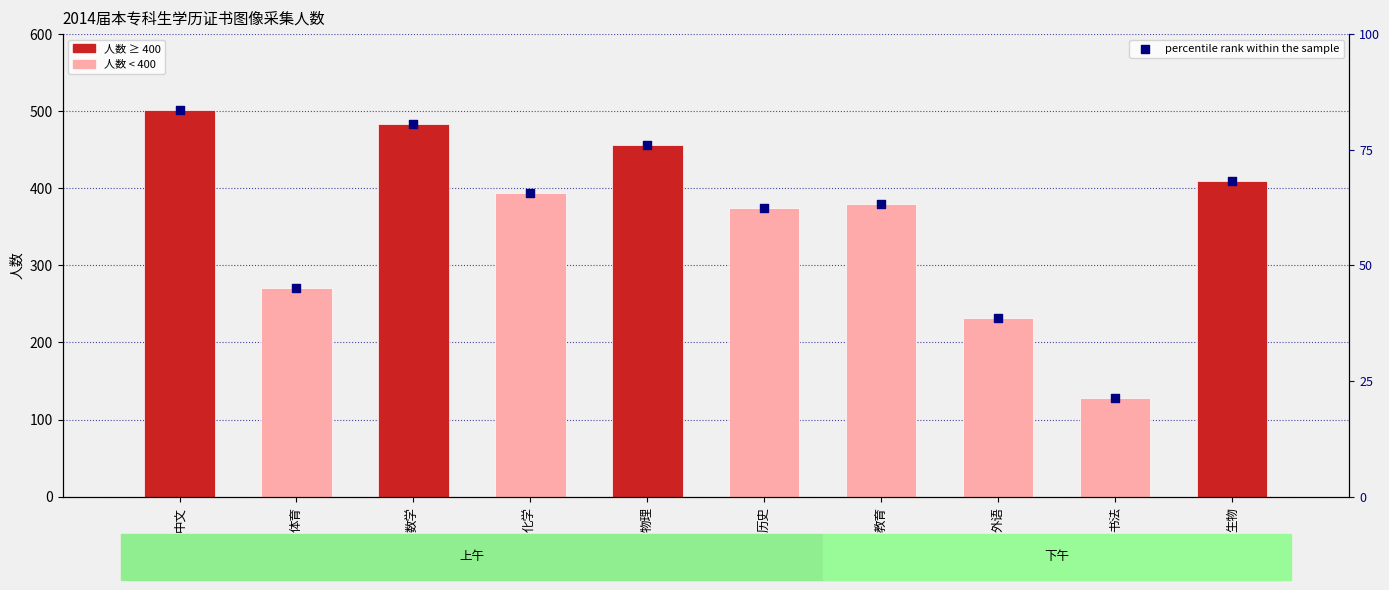

Which series contains the highest Y value?

人数